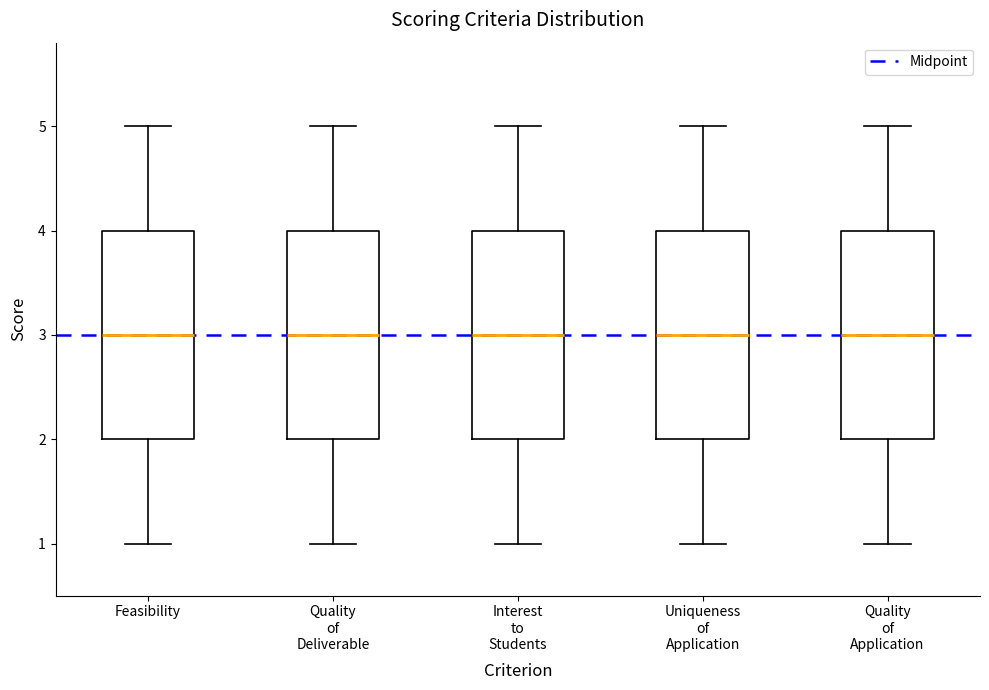

Reading left to right, transcribe this box plot: for each box, give where its median line is, the range the box spans, and where its two whiskers end, as read against the y-axis. The values are not printed on the chart, so give them approximately, as read against the axis.

Feasibility: median 3, box 2 to 4, whiskers 1 to 5
Quality of Deliverable: median 3, box 2 to 4, whiskers 1 to 5
Interest to Students: median 3, box 2 to 4, whiskers 1 to 5
Uniqueness of Application: median 3, box 2 to 4, whiskers 1 to 5
Quality of Application: median 3, box 2 to 4, whiskers 1 to 5